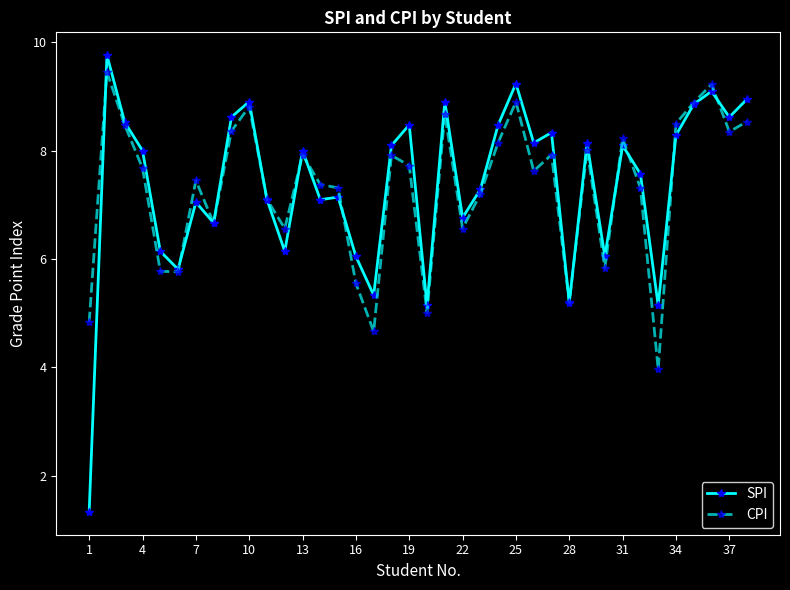

What is the lowest value of the SPI series?

1.3